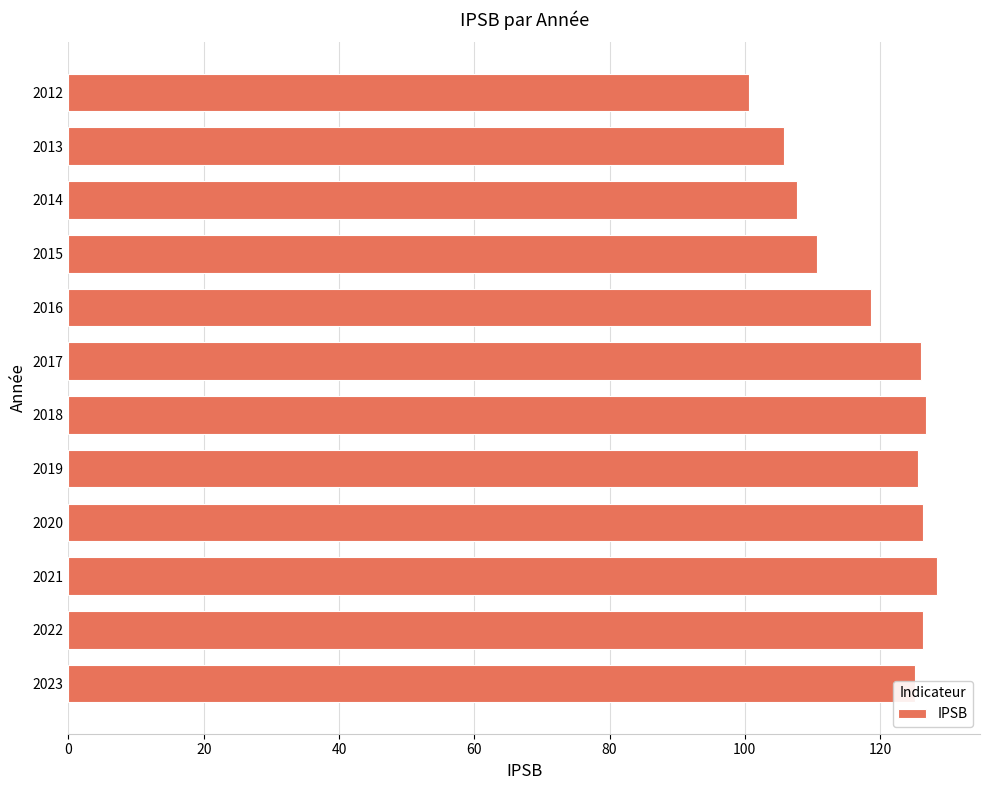

Are the bars grouped side by side (vs. stacked)?

No